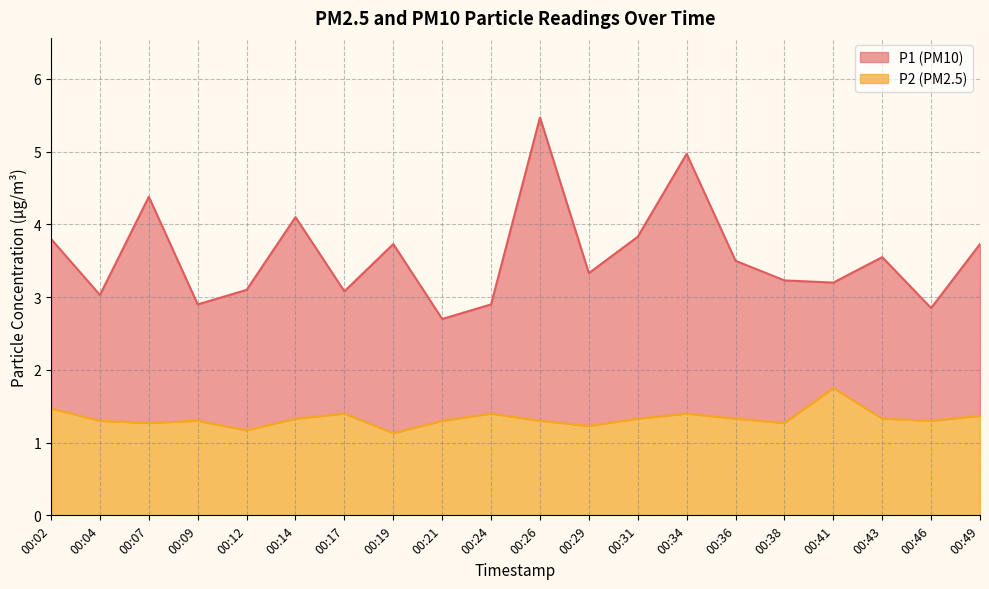

What is the difference between the highest and lowest values at 00:31?

2.5